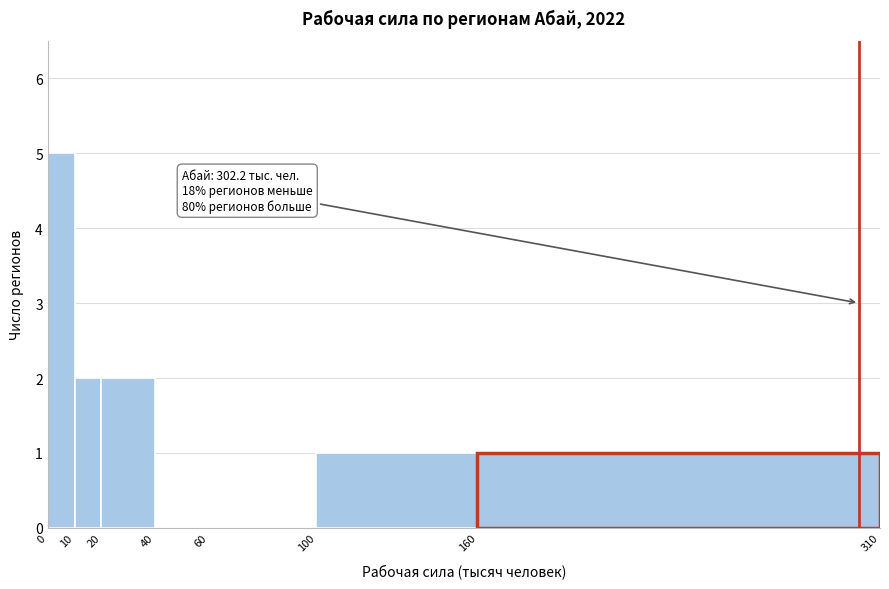

Over which range of the x-axis is the bar tallest?

0 to 10